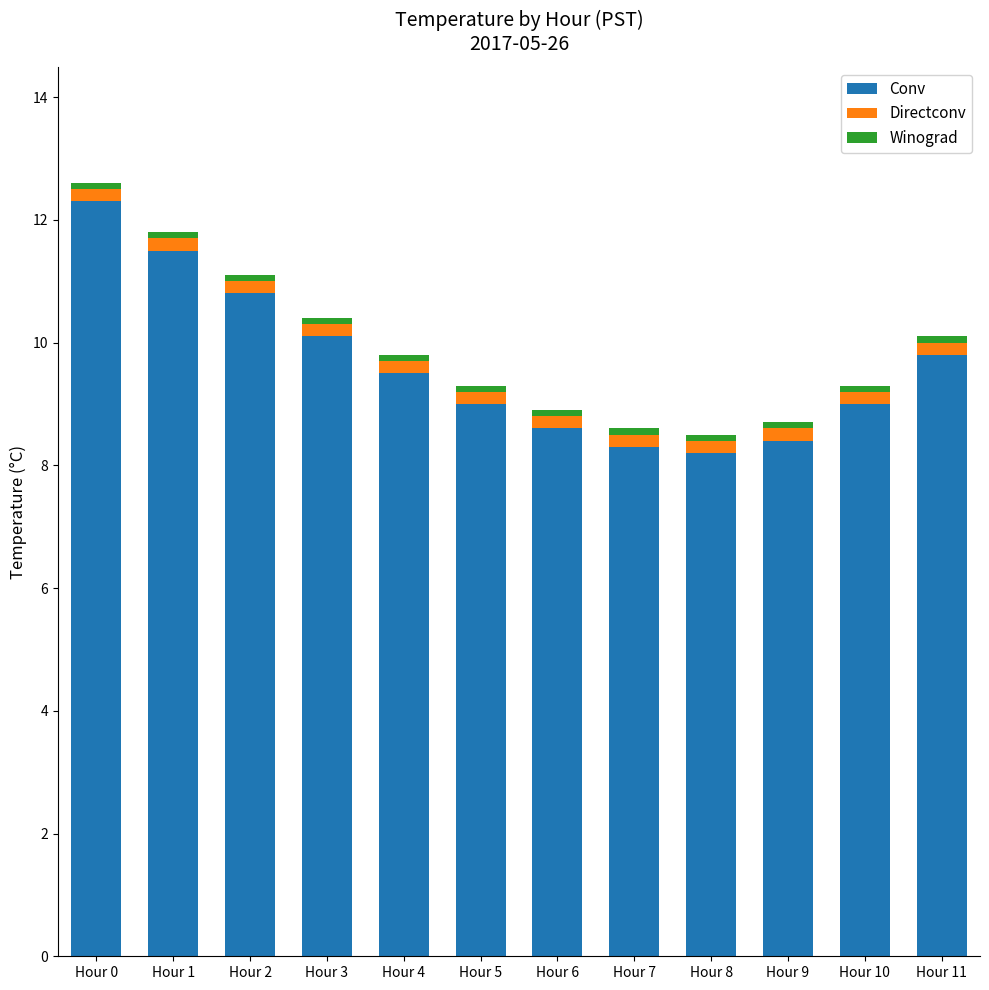

What is the sum of all Conv values?

115.5